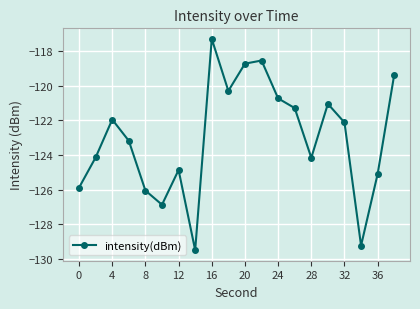

How many lines are shown in the chart?

1